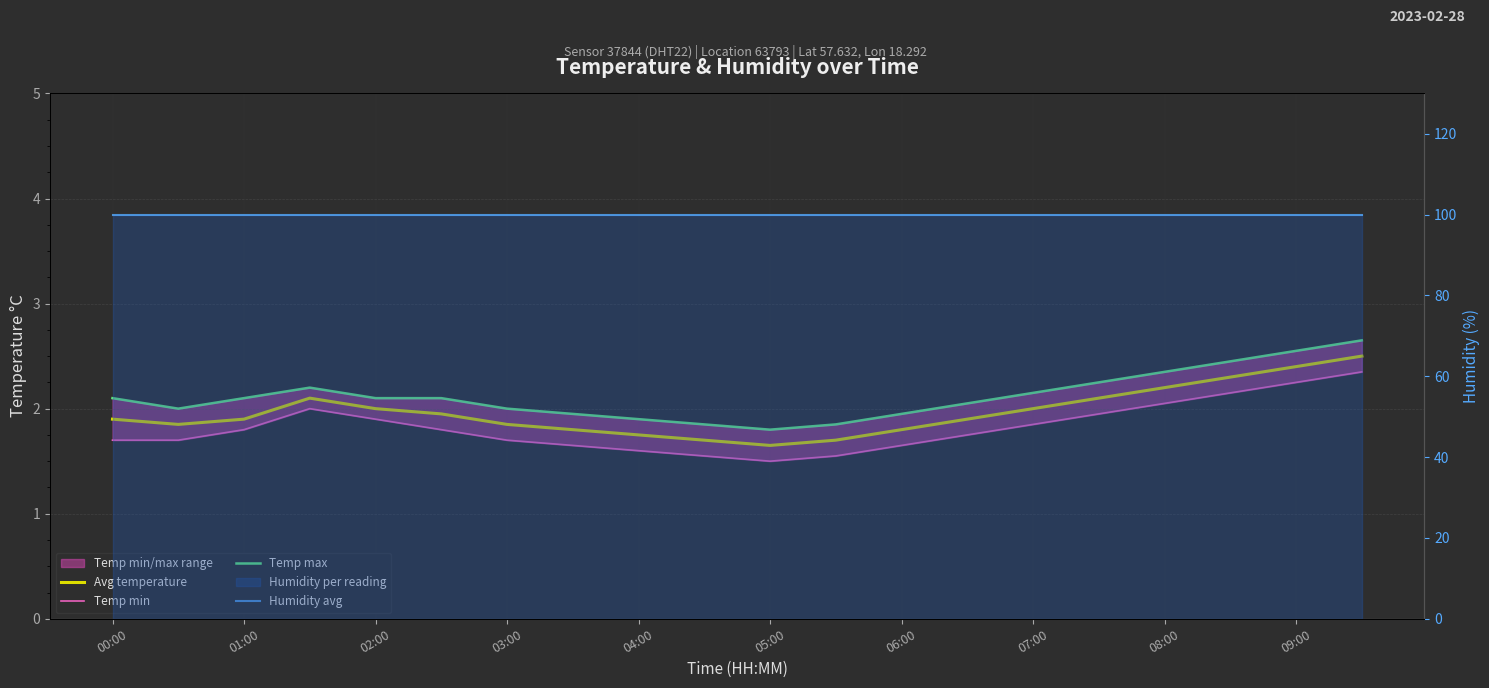

Which series changed the most between 06:00 and 17?

Temp max